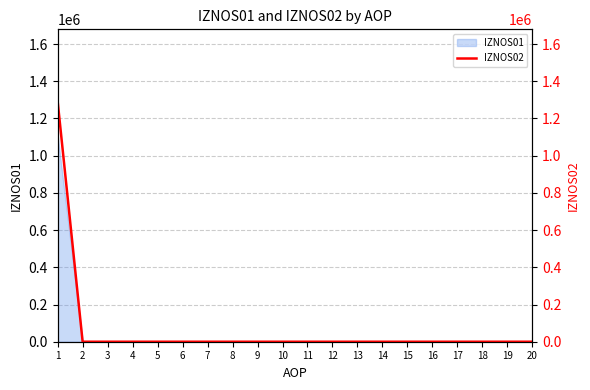

List the labels in order of value, largest first.

1, 2, 3, 4, 5, 6, 7, 8, 9, 10, 11, 12, 13, 14, 15, 16, 17, 18, 19, 20